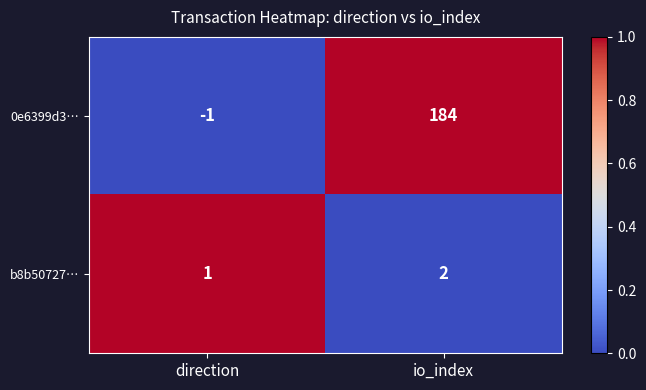

What is the spread (max minus min) of values at io_index?

182